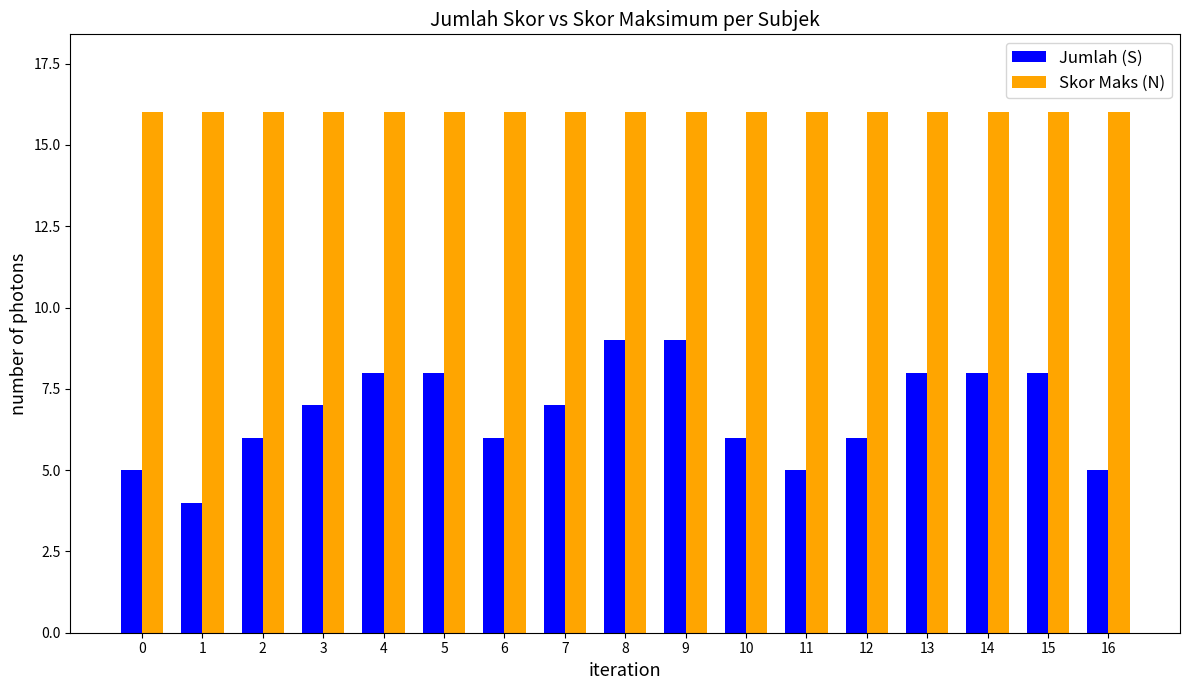

True or false: Jumlah (S) has a value of 6 at 12.

True